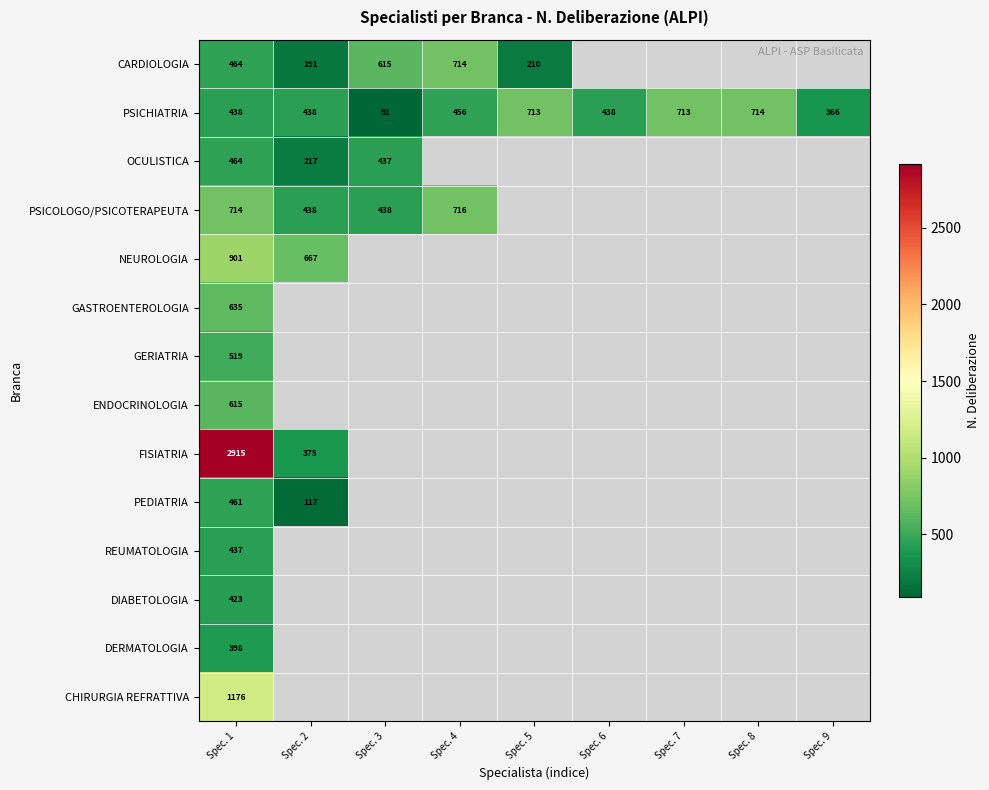

Is it true that CARDIOLOGIA equals 714 at Spec. 4?

True